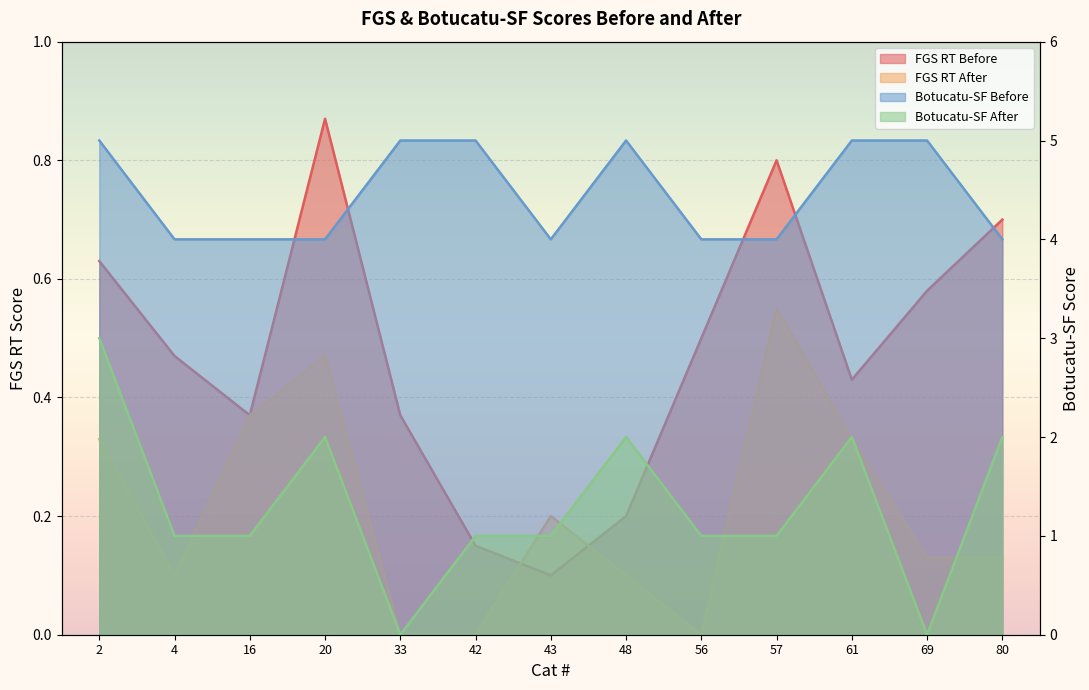

What is the maximum value for FGS RT After?

0.6